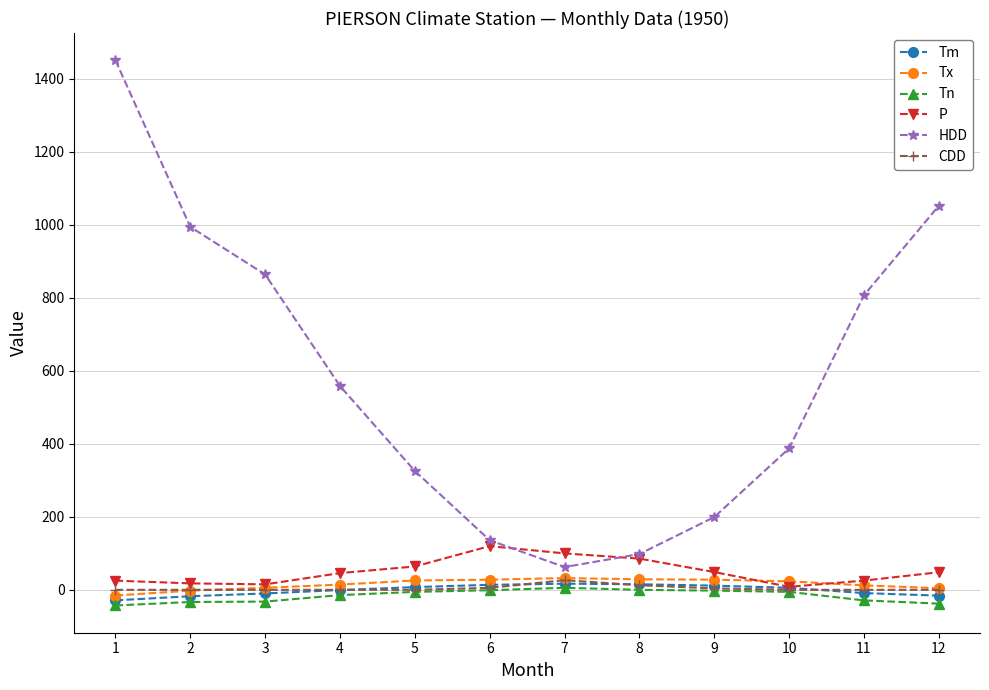

True or false: CDD has more than 0 points higher than both neighbors.

True